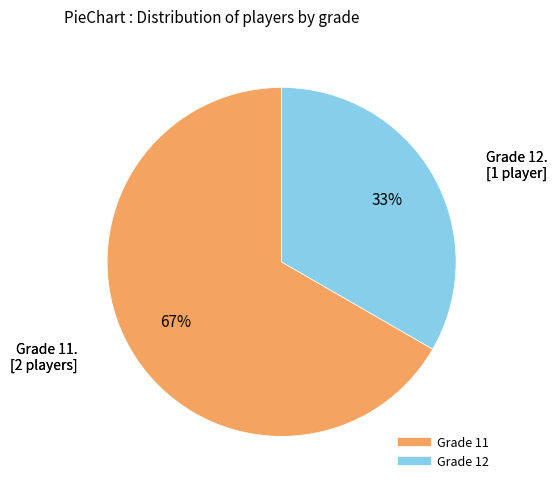

How many slices are in this pie chart?

2